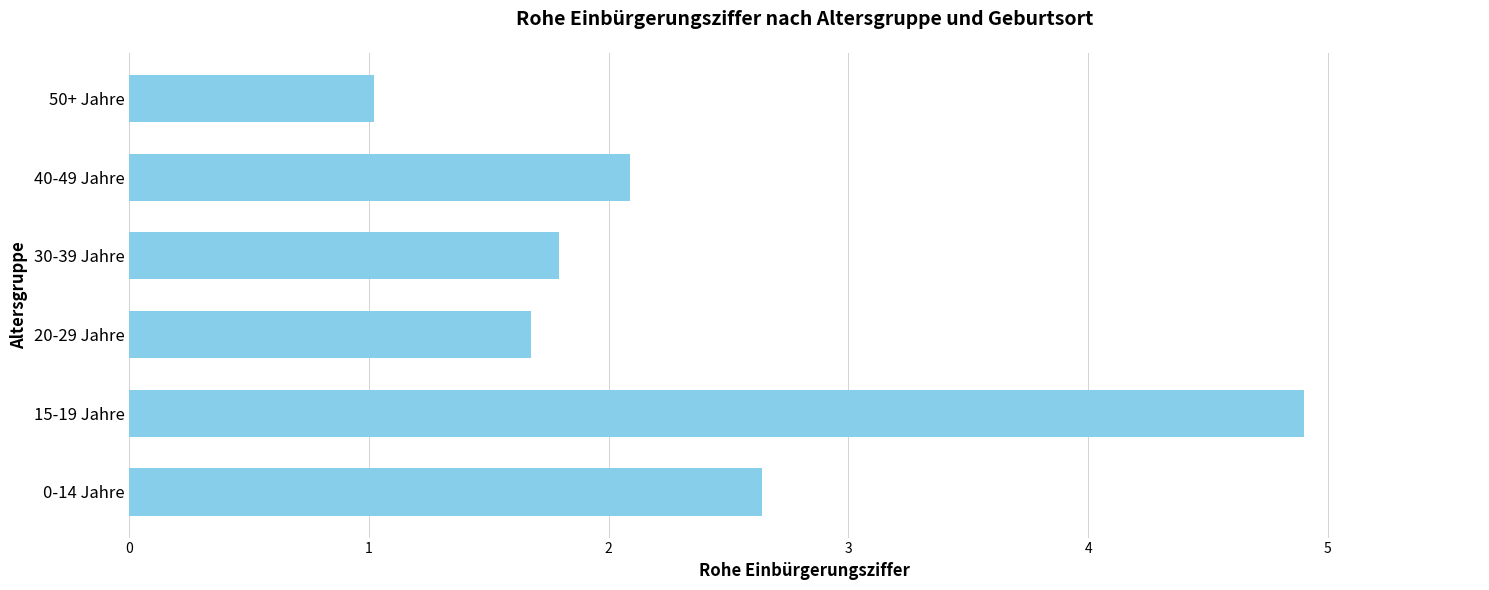

The chart shows a value of 4.9 at 15-19 Jahre. True or false?

True